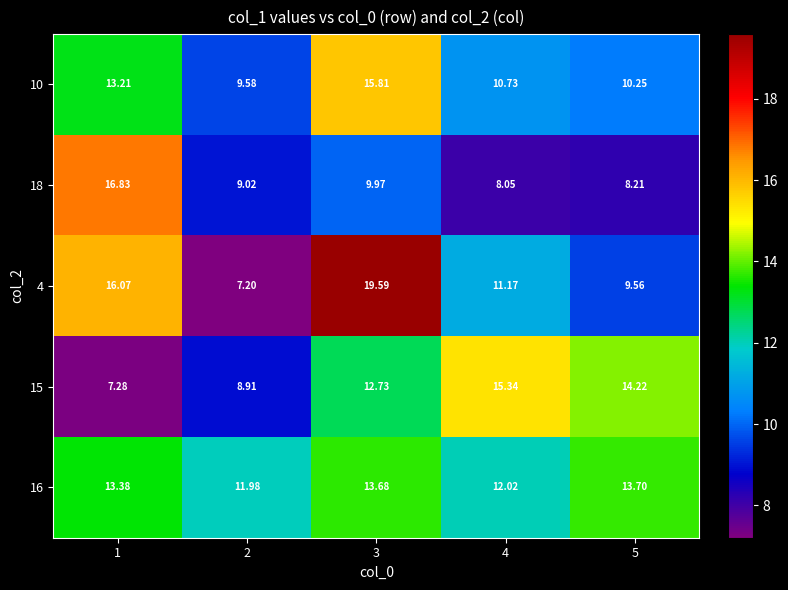

Is the value of 4 at 3 greater than the value of 15 at 4?

Yes